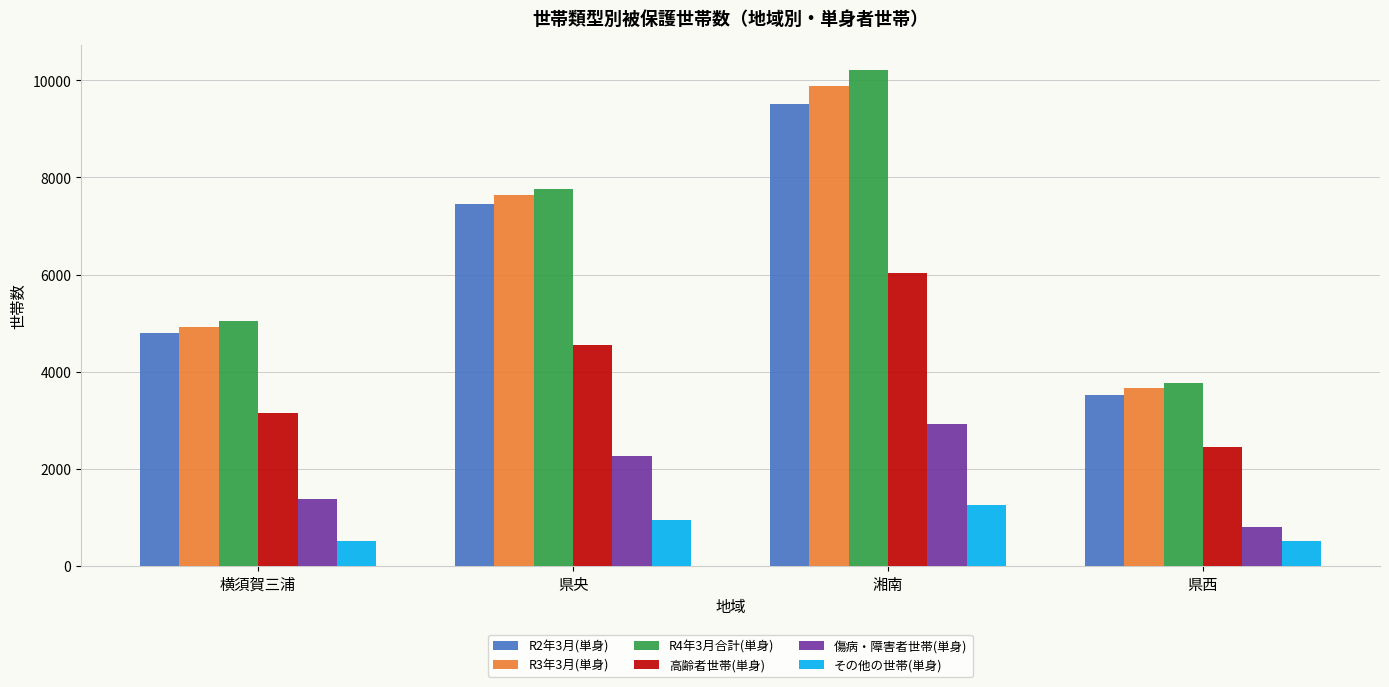

What is the value of the R2年3月(単身) bar at the 3rd from the left?

9511